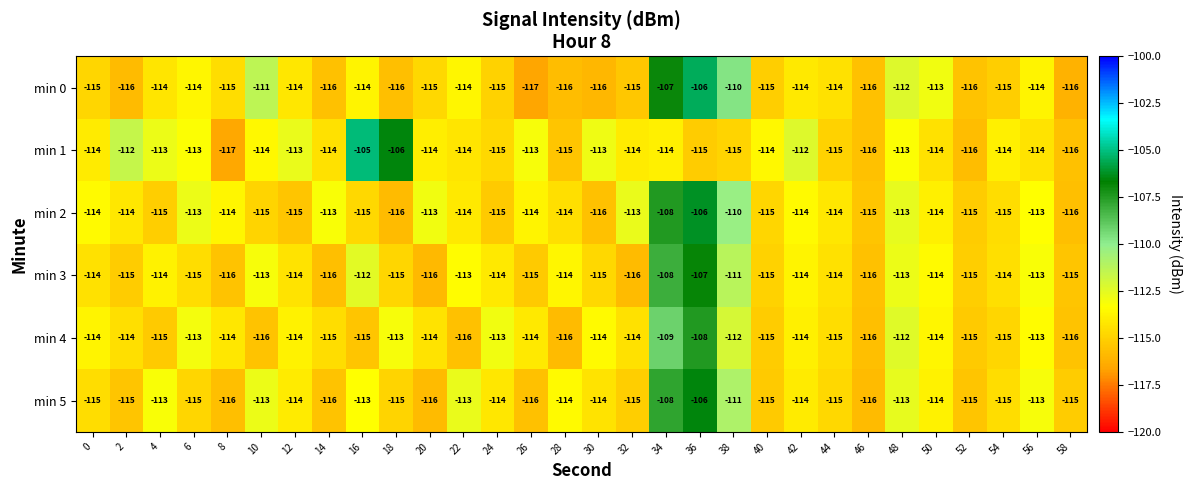

Which series has the widest spread of values?

min 1